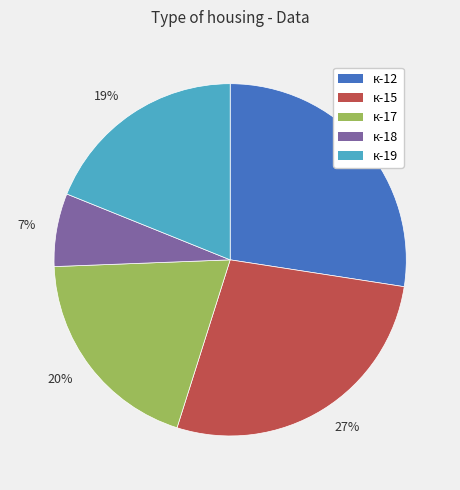

Is there any slice that represents more than half of the pie?

No